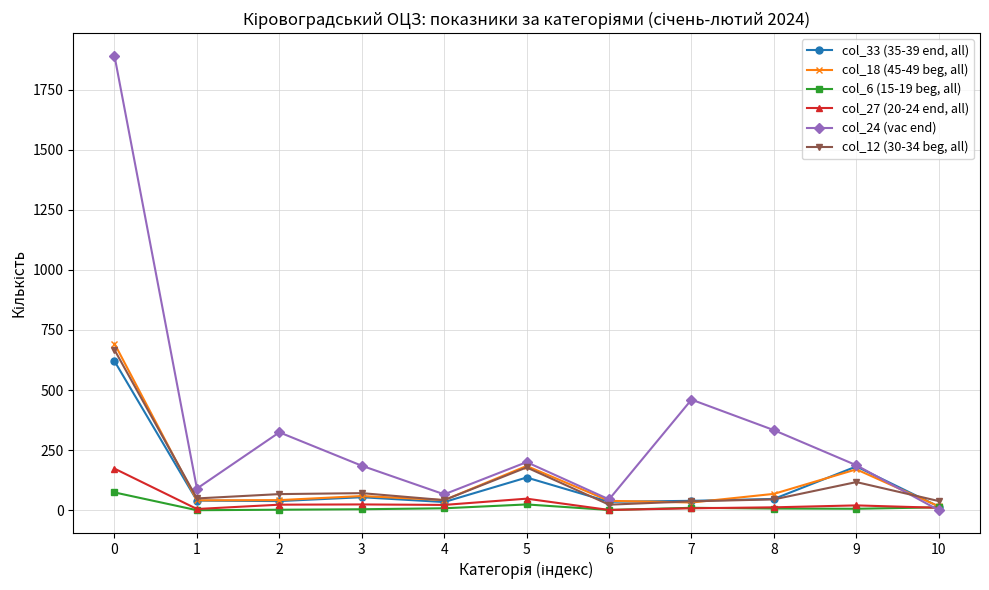

True or false: col_12 (30-34 beg, all) has more than 1 points higher than both neighbors.

True